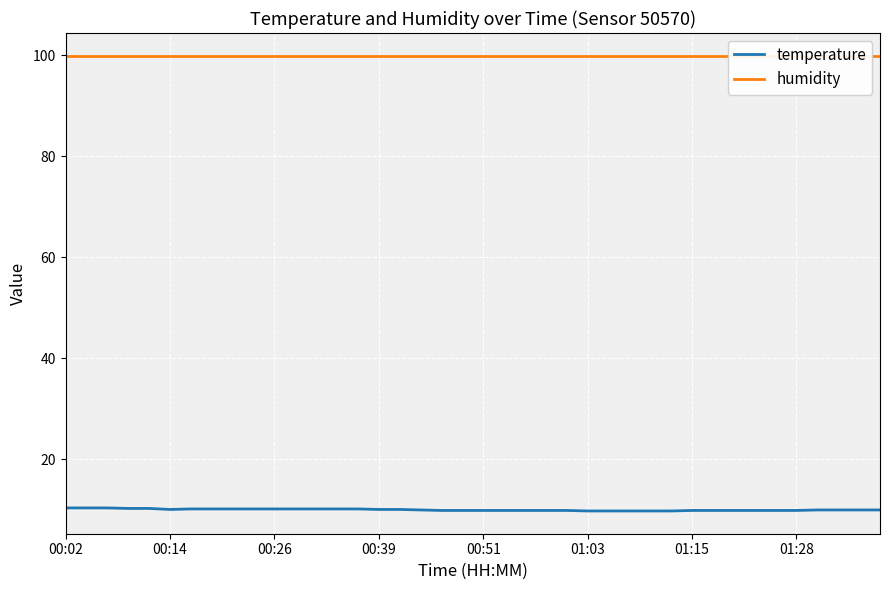

What is the lowest value of the temperature series?

9.8